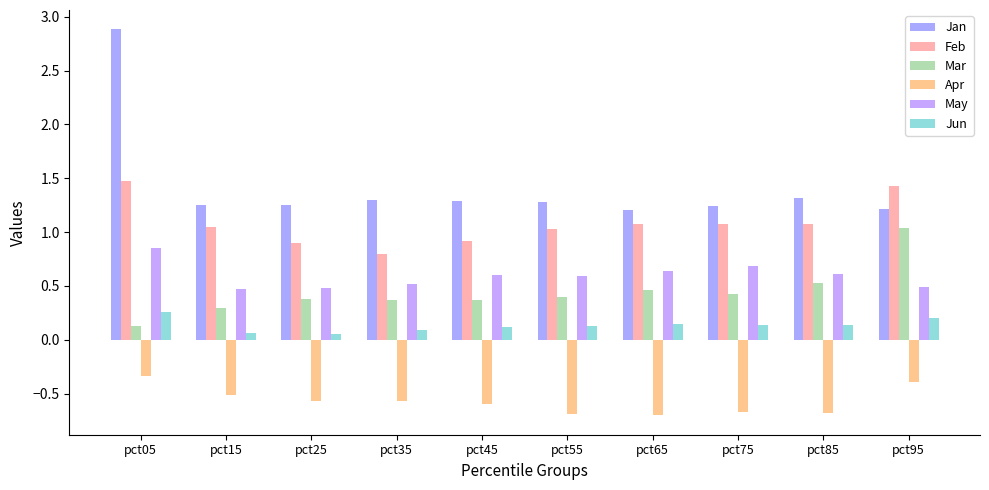

How many bars are there in each group?

6